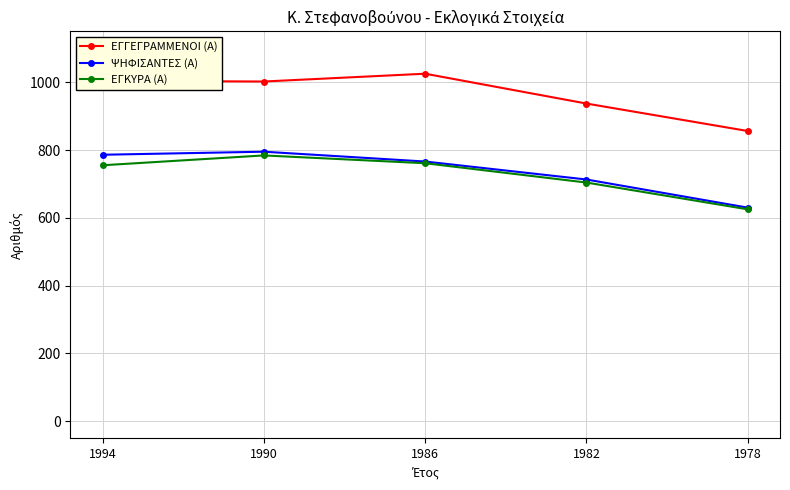

What is the sum of all ΕΓΚΥΡΑ (Α) values?

3629